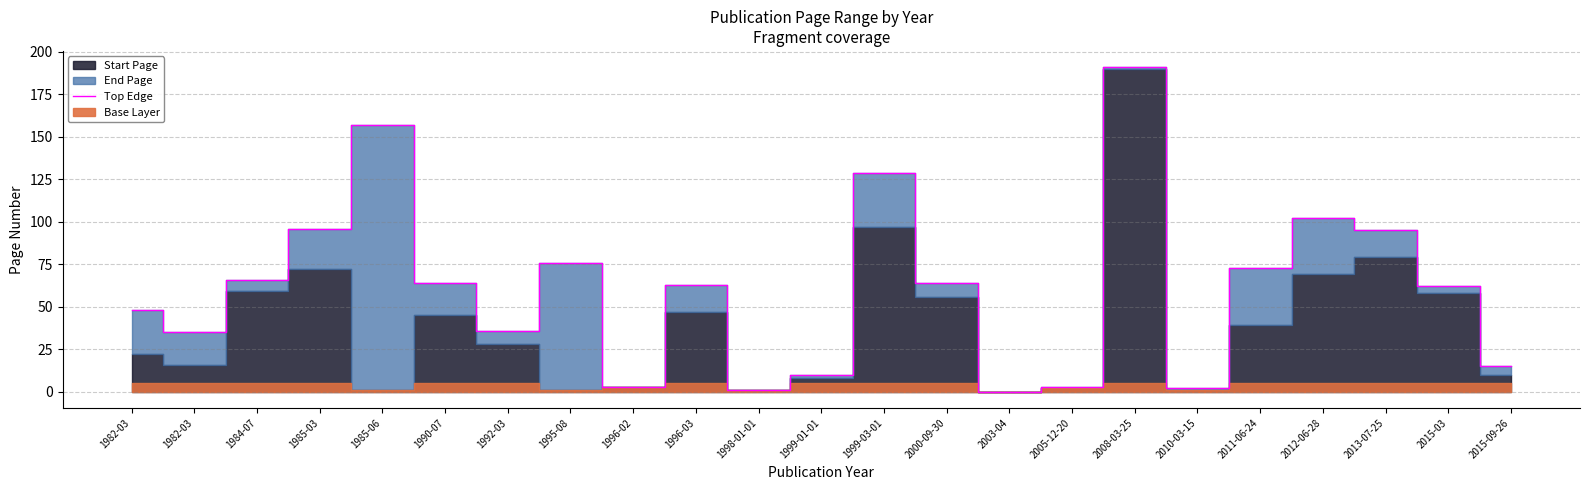

Rank the categories by value from lowest to highest.

2003-04, 1998-01-01, 2010-03-15, 1996-02, 2005-12-20, 1999-01-01, 2015-09-26, 1982-03, 1992-03, 1982-03, 2015-03, 1996-03, 1990-07, 2000-09-30, 1984-07, 2011-06-24, 1995-08, 2013-07-25, 1985-03, 2012-06-28, 1999-03-01, 1985-06, 2008-03-25